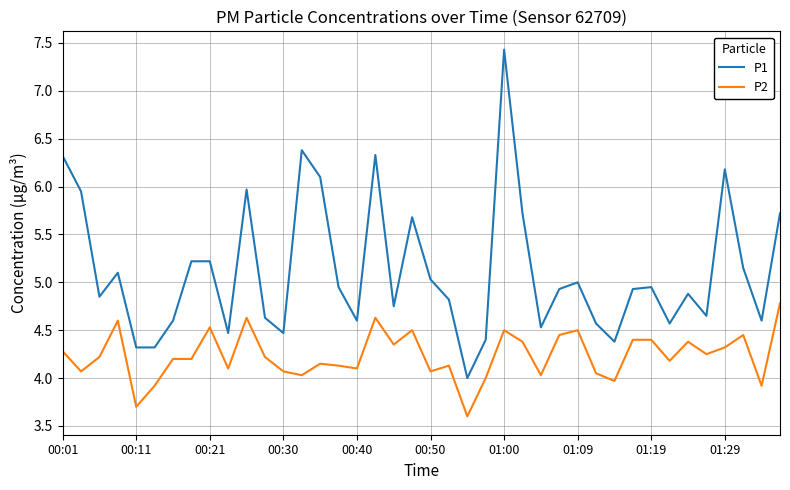

True or false: P2 and P1 cross at least once.

False